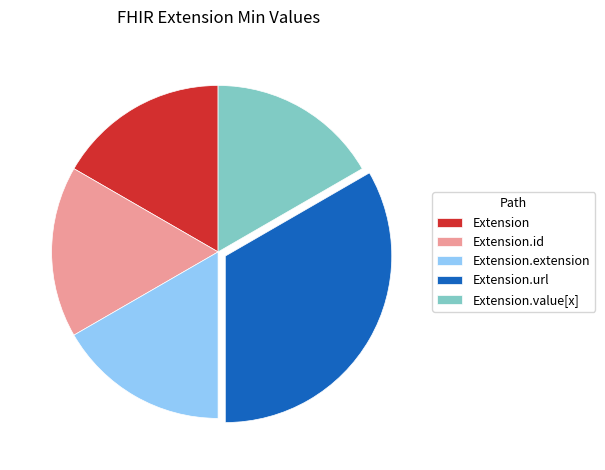

Which category has the biggest portion of the pie?

Extension.url